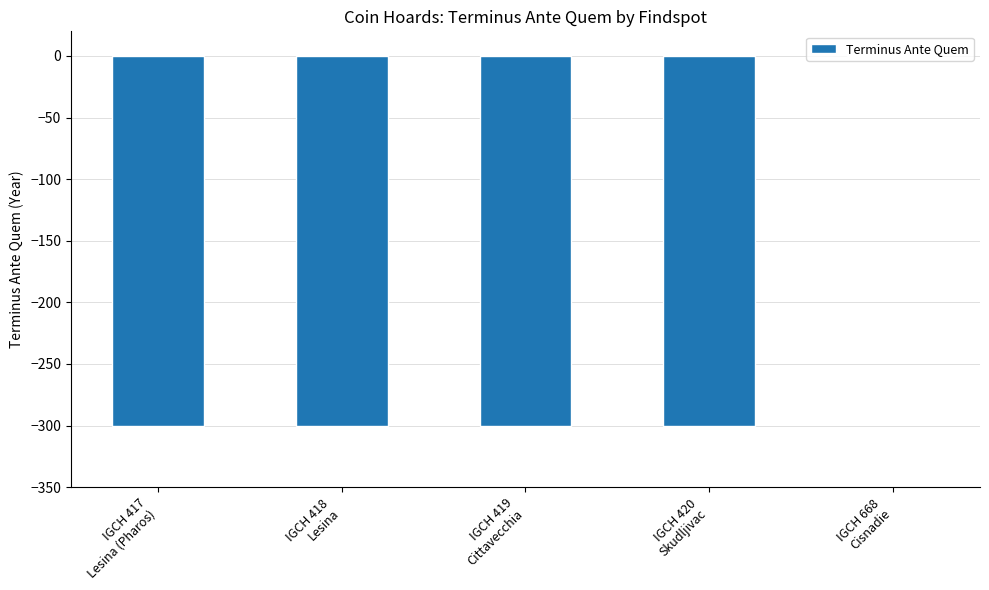

The chart shows a value of -132 at IGCH 420
Skudljivac. True or false?

False